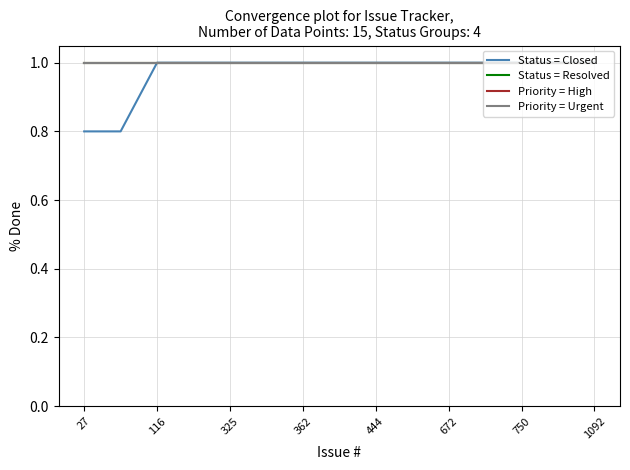

What is the average value of the Status = Closed series?

1.0